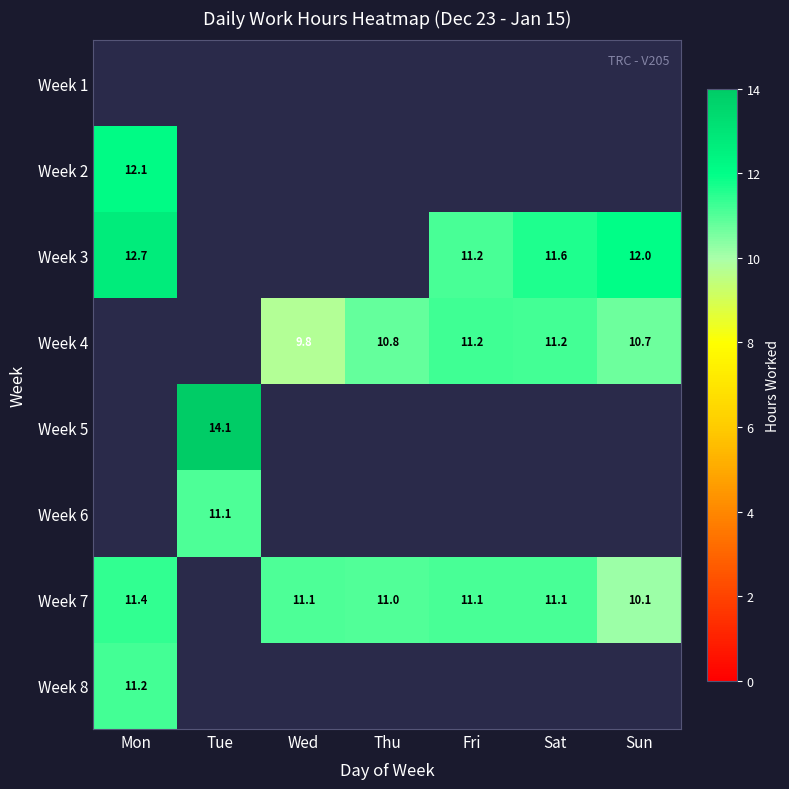

The value of Week 7 at Thu is 11.0. True or false?

True